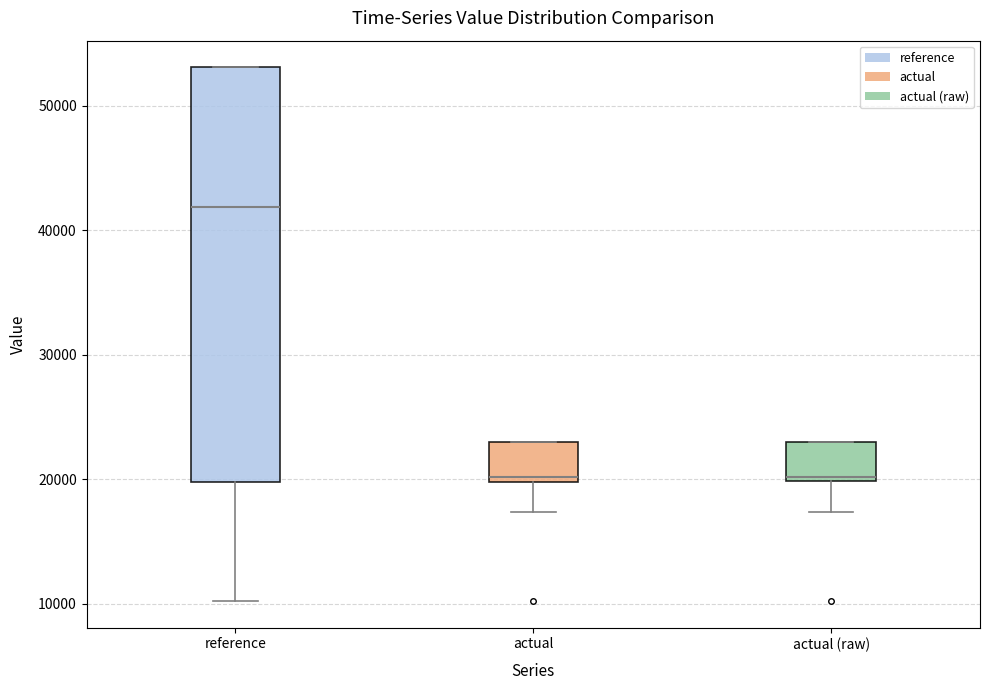

Reading left to right, read every box against the y-axis: the position of its median line, the range the box covers, and the ends of its whiskers. The values are not printed on the chart, so give them approximately, as read against the axis.

reference: median 42000, box 20000 to 53000, whiskers 10000 to 53000
actual: median 20000 (just above the box's lower edge), box 20000 to 23000, whiskers 17000 to 23000
actual (raw): median 20000 (just above the box's lower edge), box 20000 to 23000, whiskers 17000 to 23000